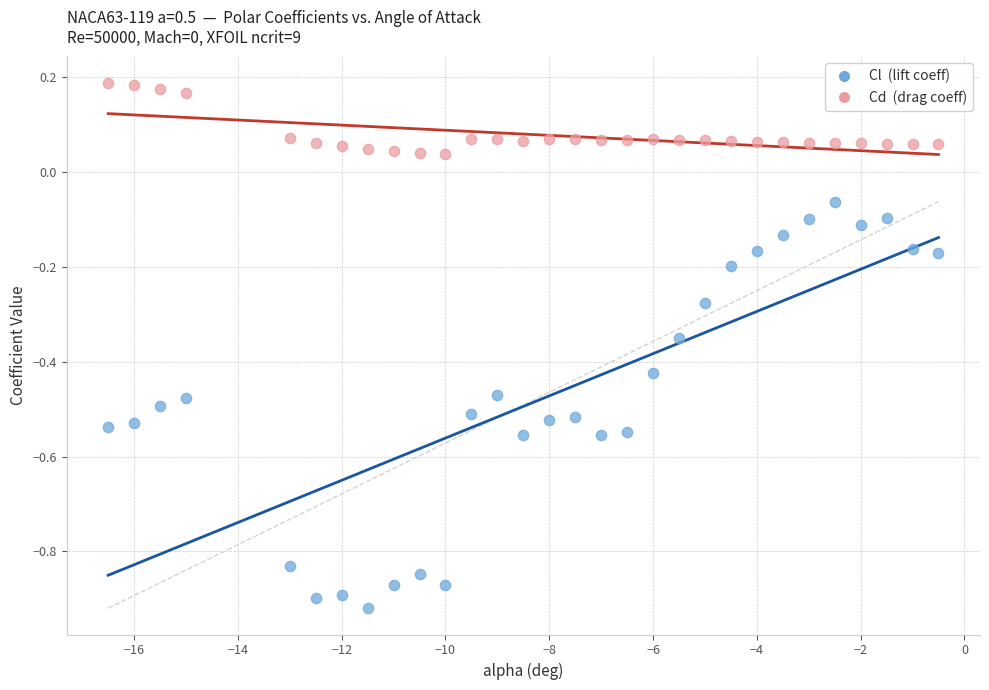

What are all the series names shown in the legend?

Cl (lift coeff), Cd (drag coeff)